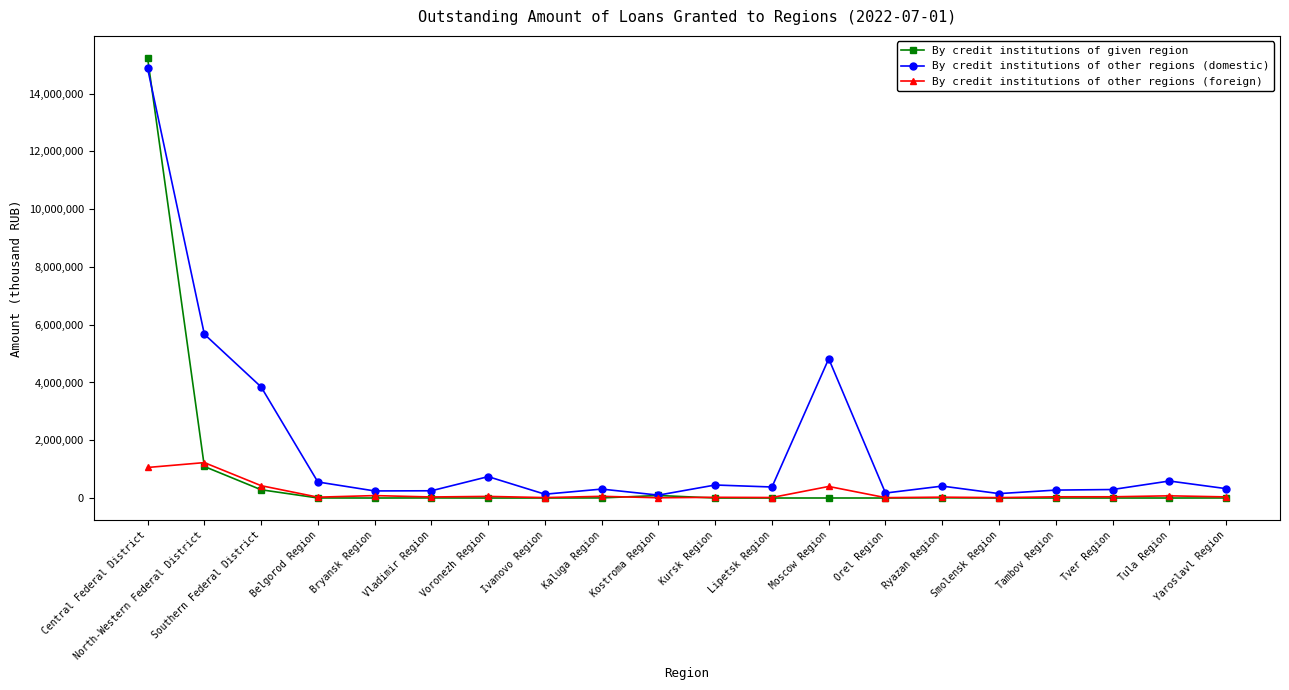

Is it true that By credit institutions of given region equals 8181891 at Lipetsk Region?

False